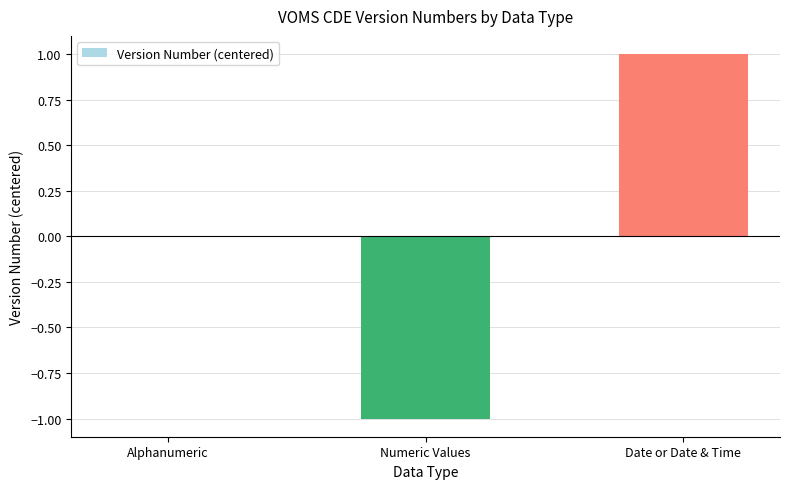

Reading right to left, extract all data points from this chart.

Date or Date & Time=1	Numeric Values=-1	Alphanumeric=0